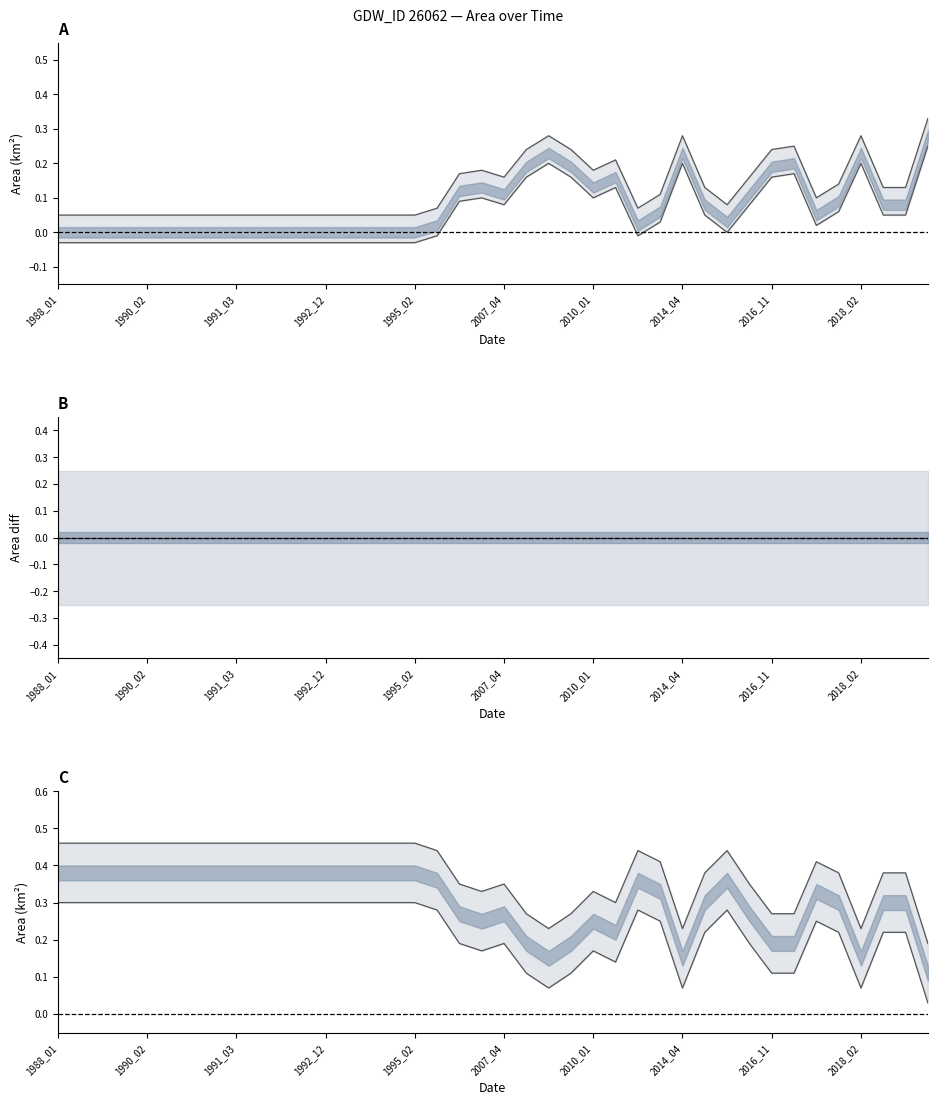

How many lines are shown in the chart?

3